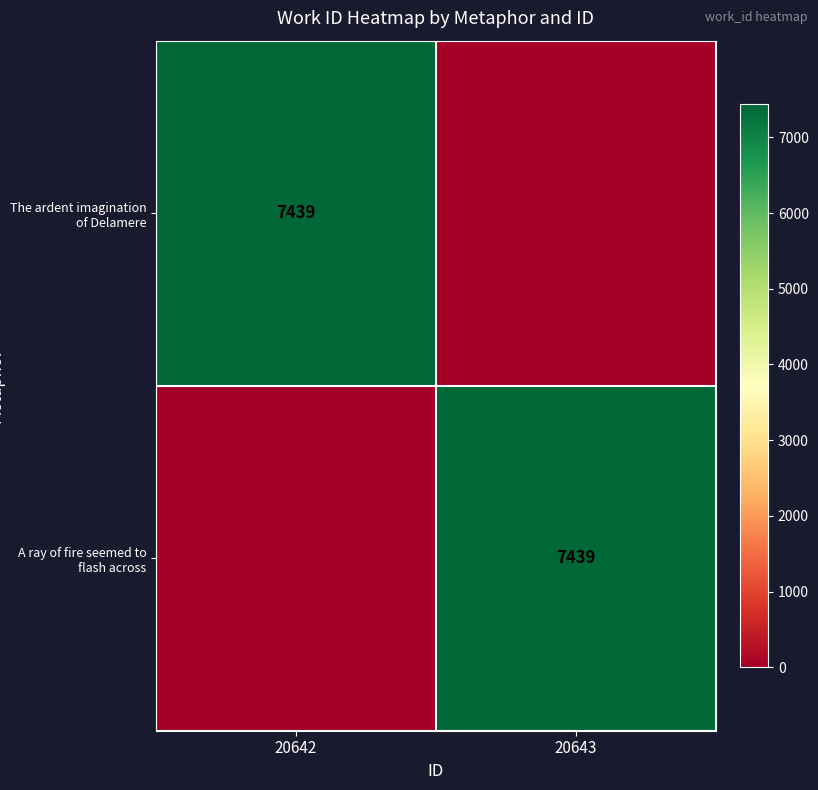

Is it true that The ardent imagination of Delamere equals 7439 at 20642?

True